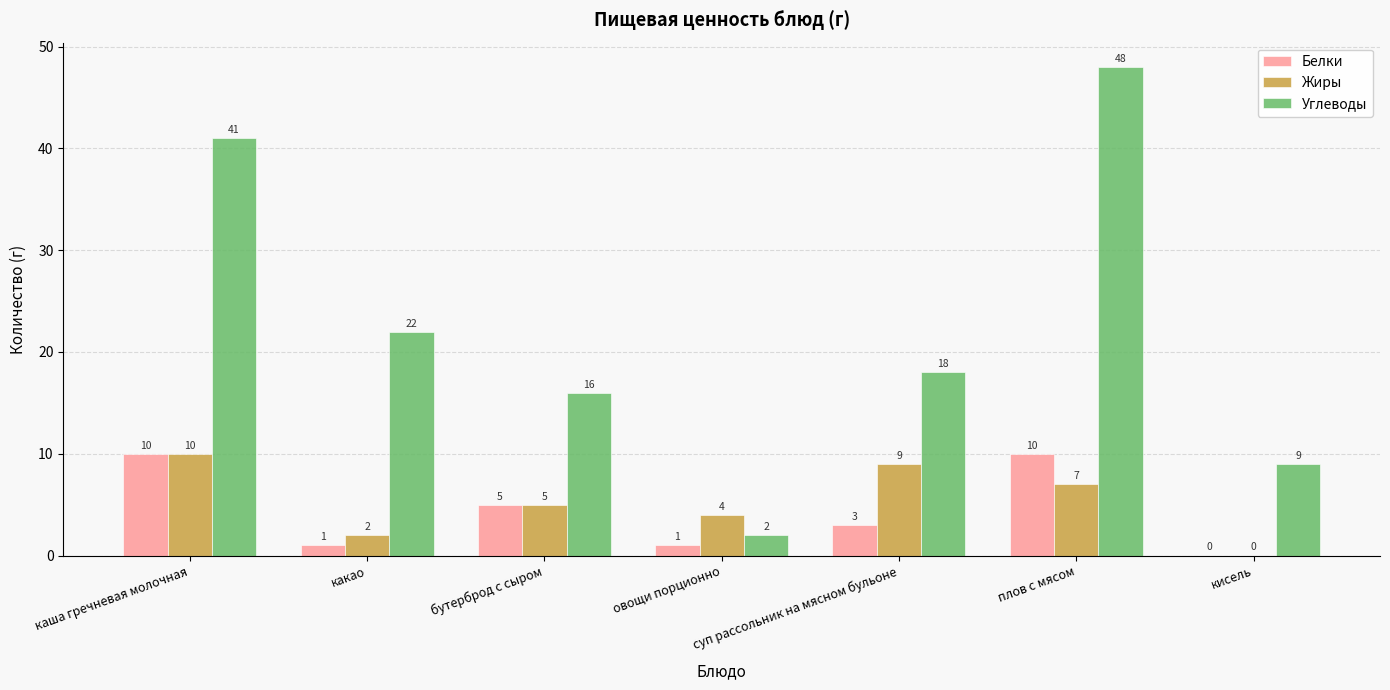

What is the spread (max minus min) of values at какао?

21